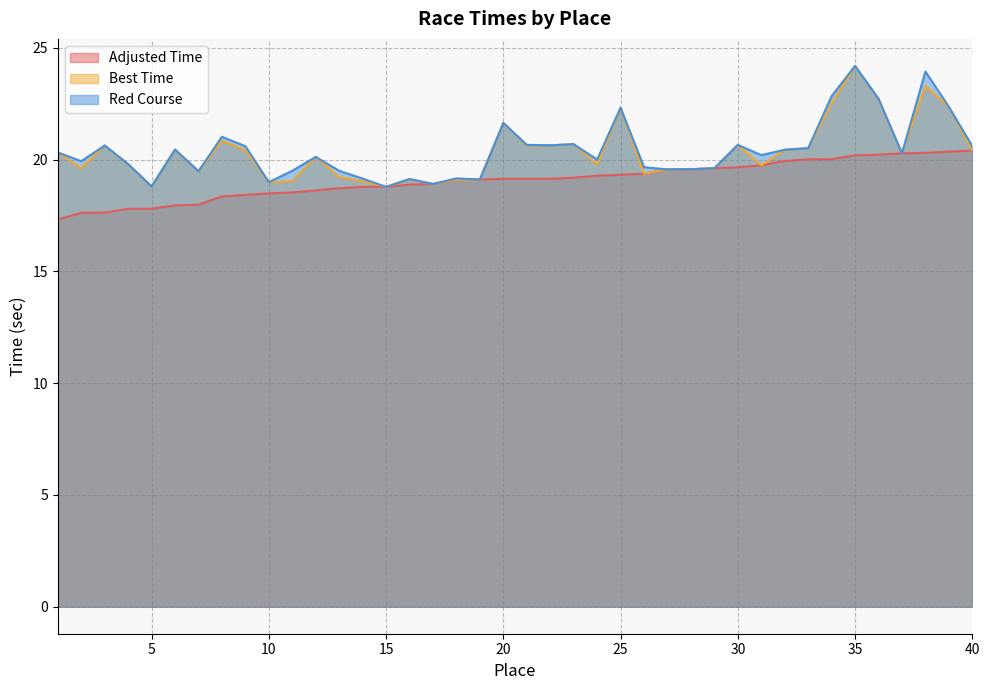

At which label does Adjusted Time first exceed 19?

18